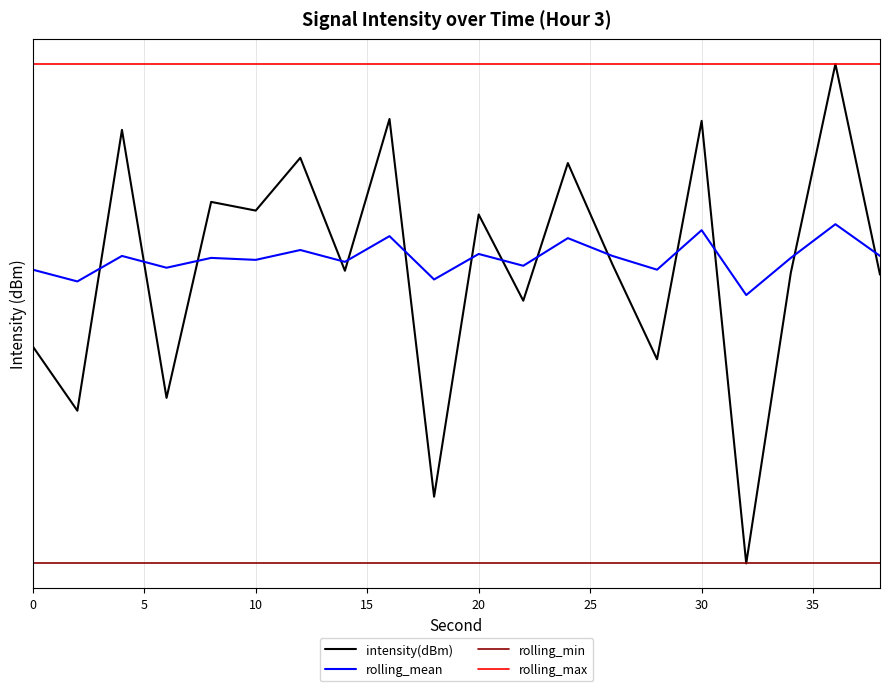

True or false: rolling_max has more than 0 interior local peaks.

False